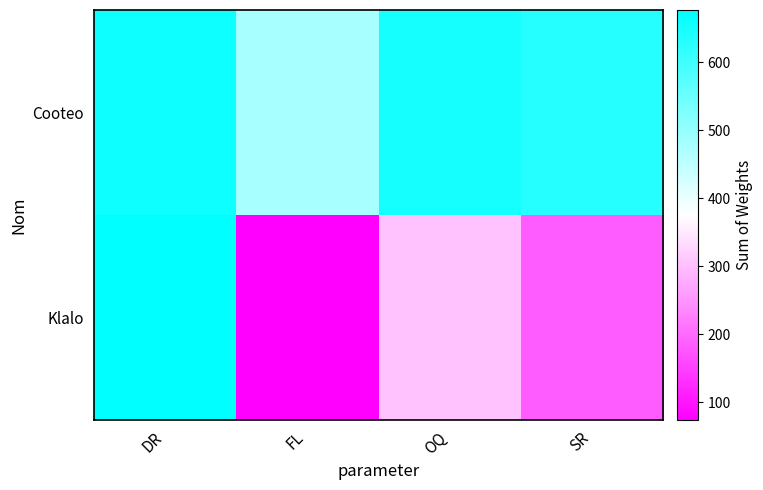

At OQ, list the series in order from largest to smallest.

Cooteo, Klalo